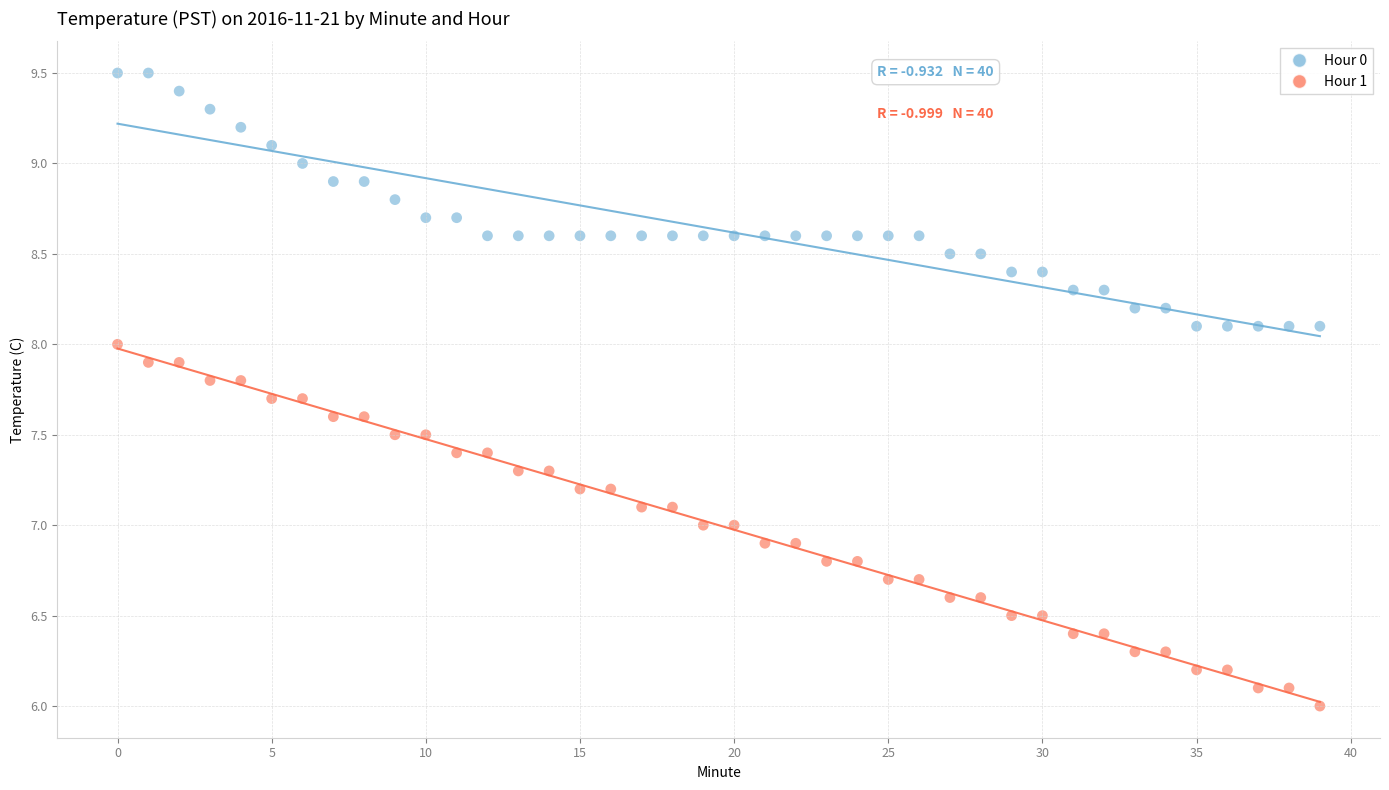

What are all the series names shown in the legend?

Hour 0, Hour 1